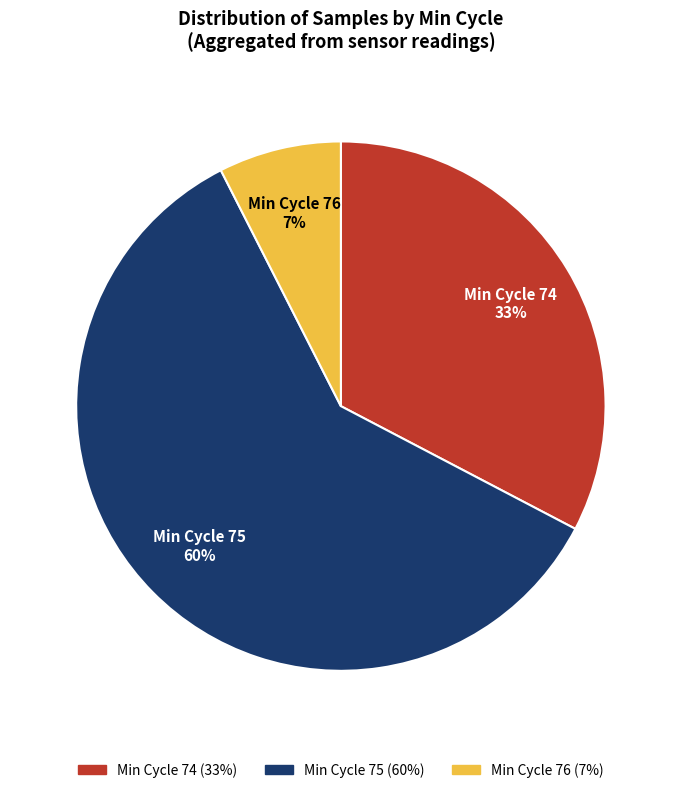

Does any single category account for the majority?

Yes